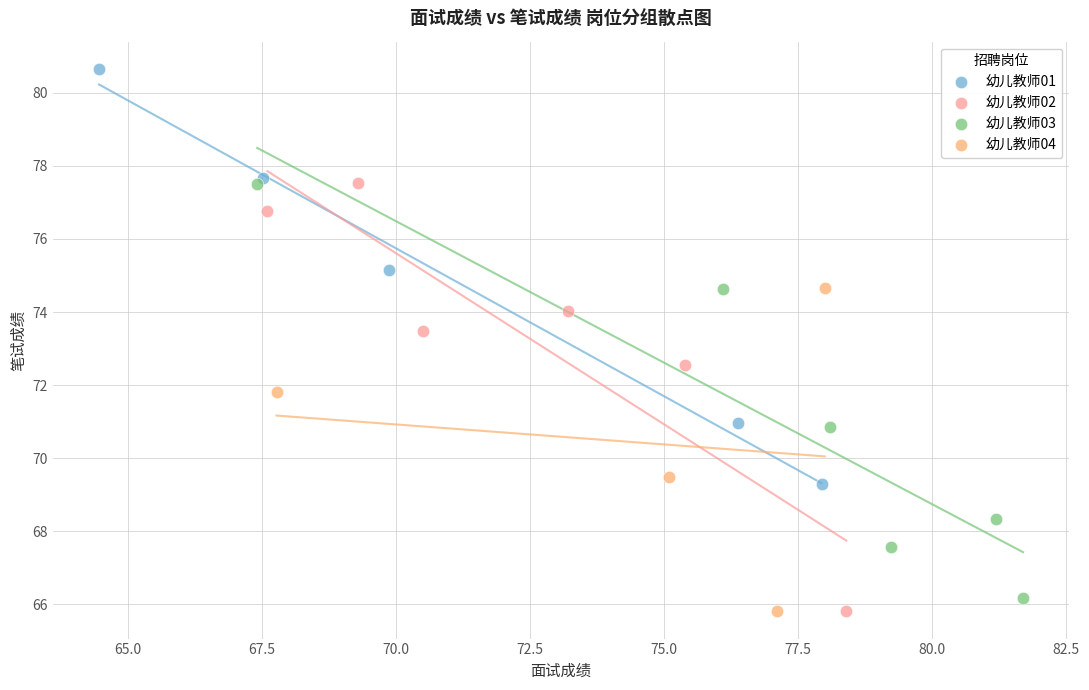

Which series has the largest Y range (max minus min)?

幼儿教师02